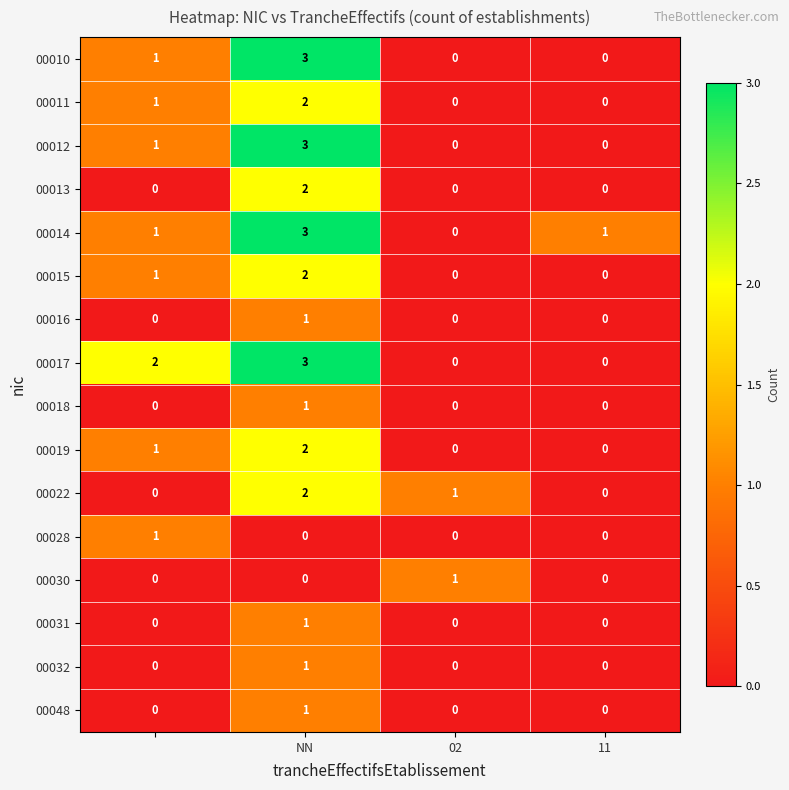

How many 00014 values are between 1 and 3?

3